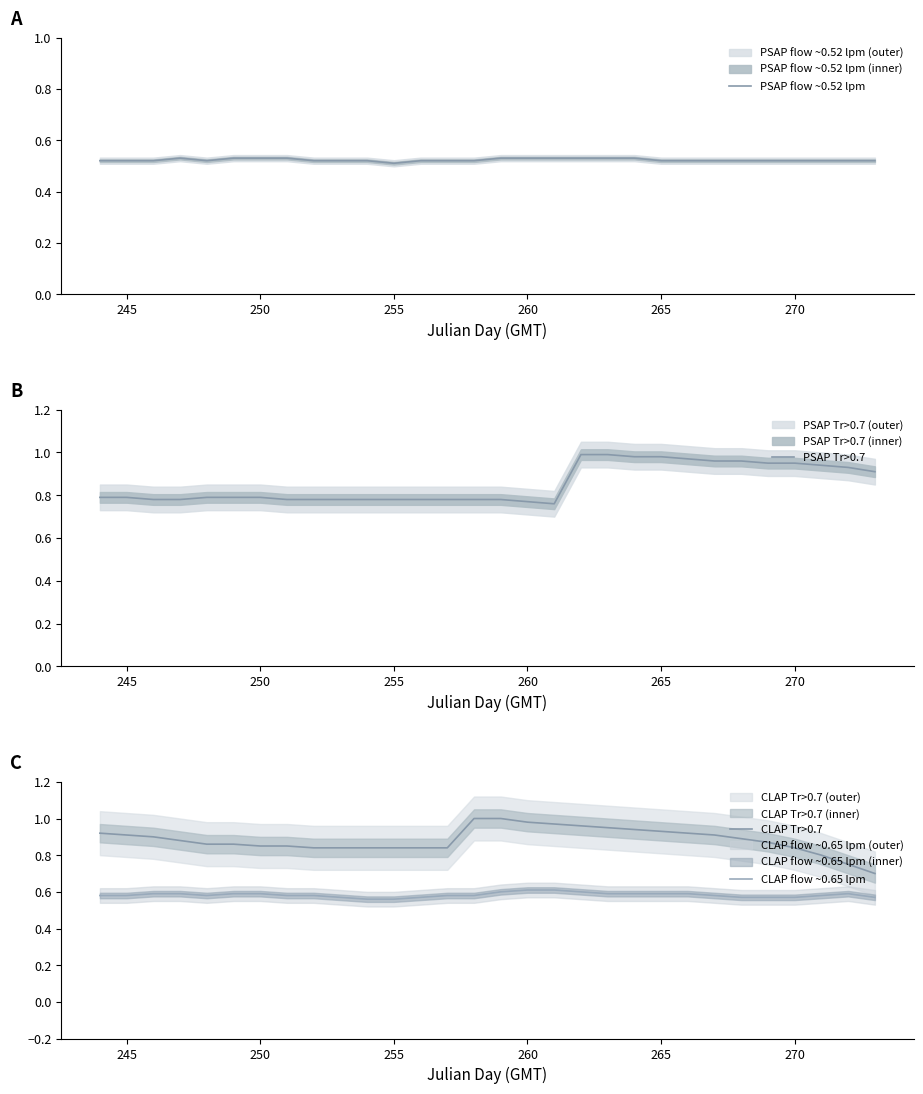

What is the value of the CLAP flow ~0.65 lpm point at the 16th from the left?

0.6